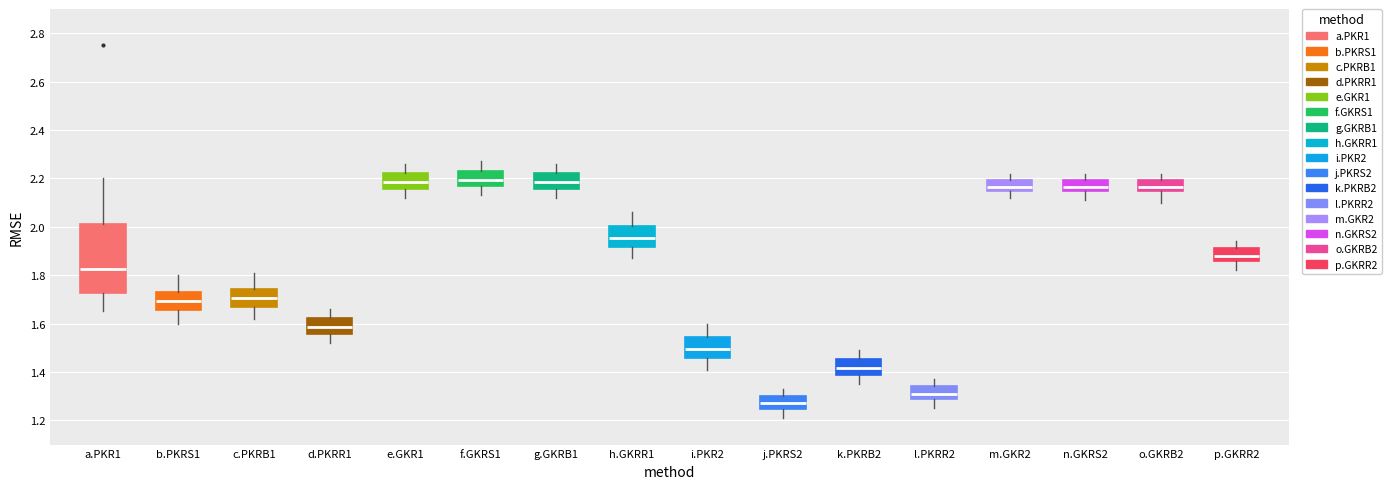

Where does the median line of the box for n.GKRS2 sit on the y-axis? The values are not printed on the chart, so give them approximately, as read against the axis.

2.16